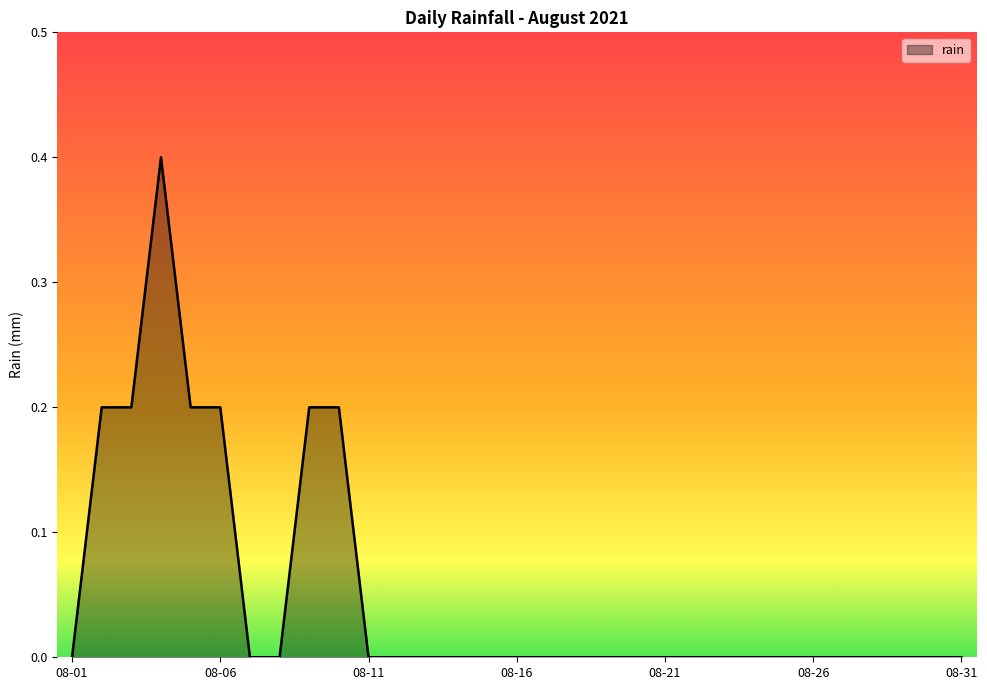

What is the greatest value displayed?

0.4